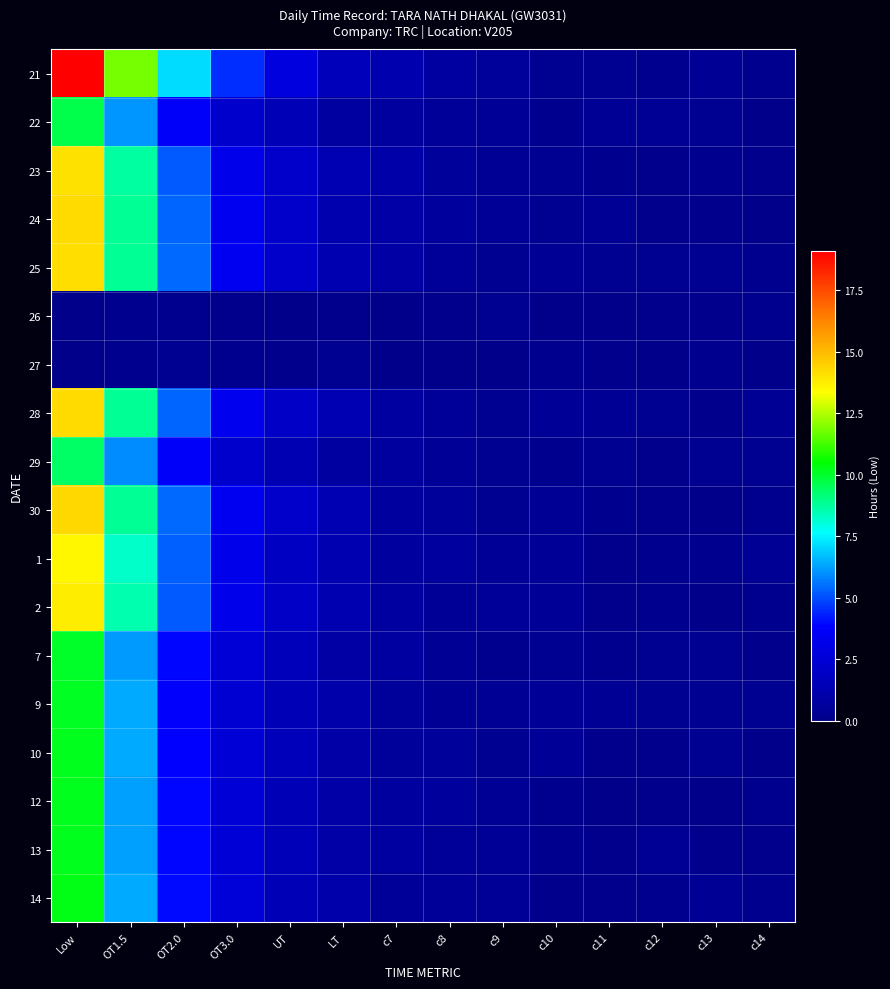

What is the greatest value displayed?

19.1